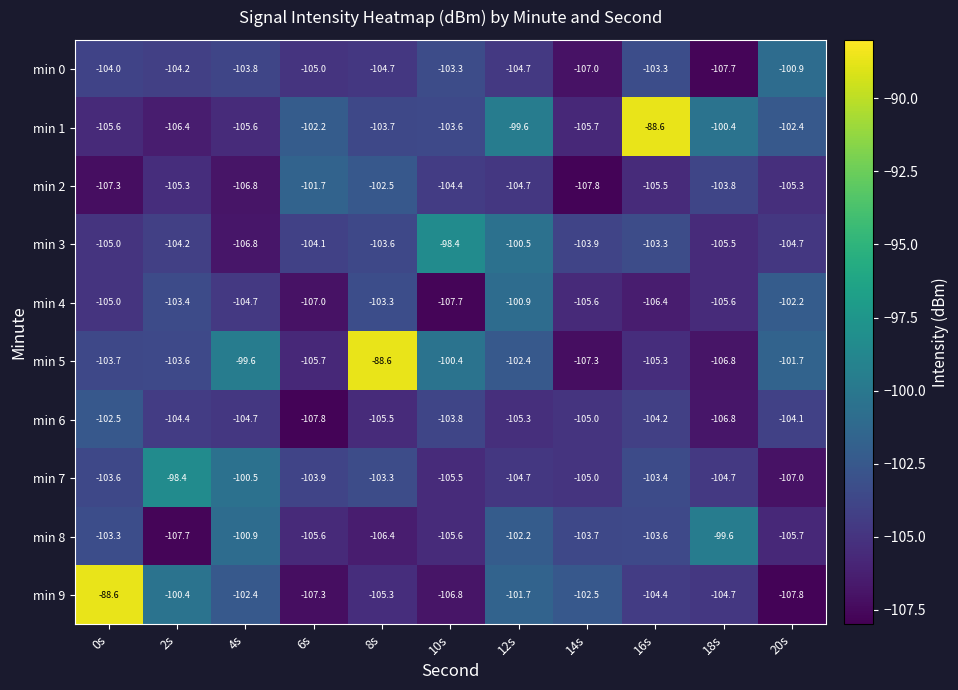

True or false: min 3 has a value of -38.3 at 18s.

False